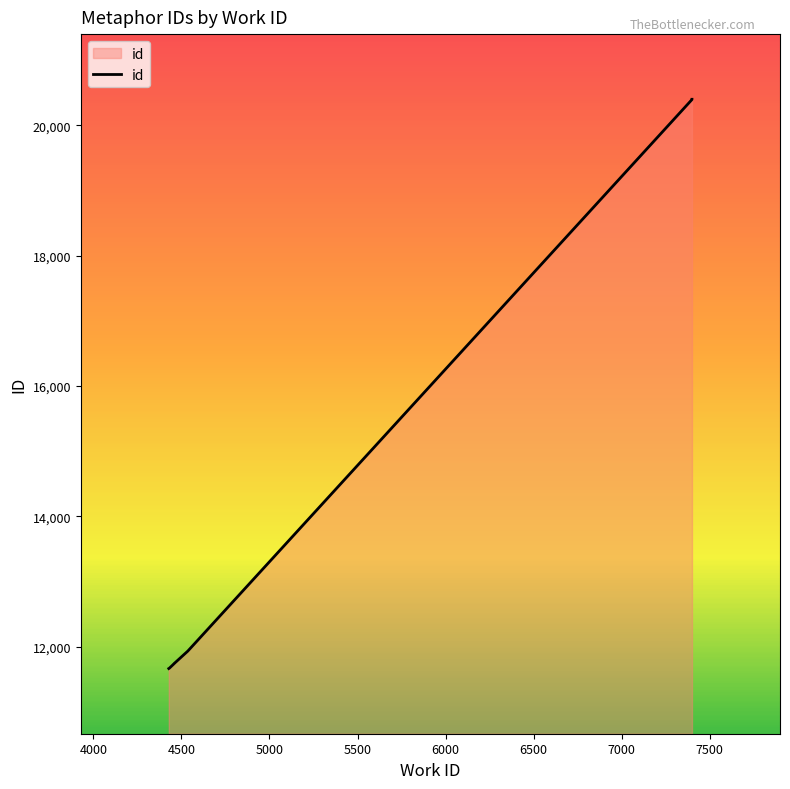

What is the sum of all values?

160753